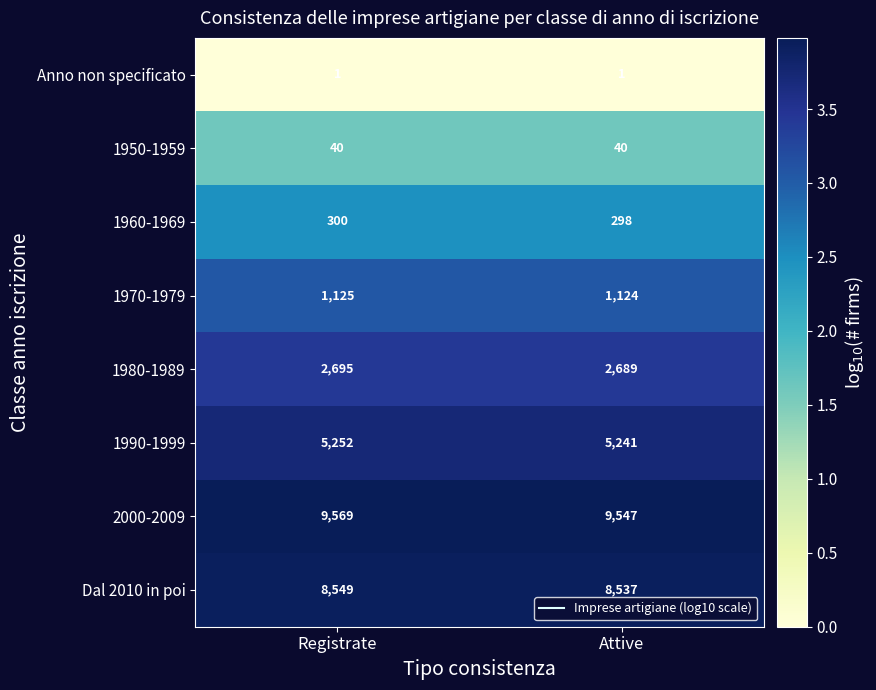

List the labels in order of 1990-1999 value, smallest first.

Attive, Registrate